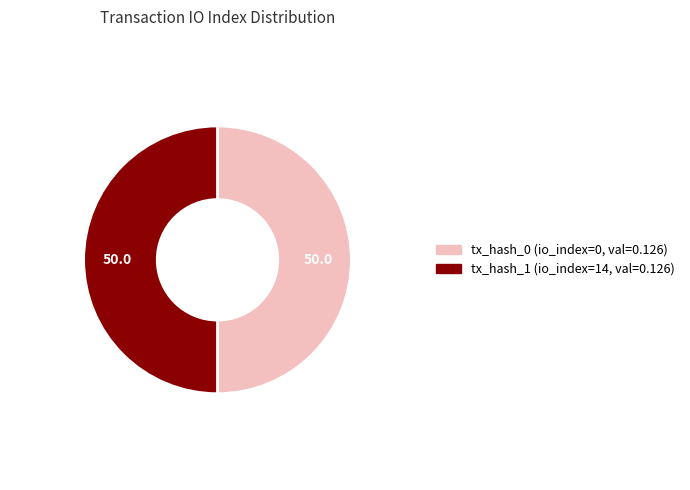

What is the ratio of the value at tx_hash_1 to the value at tx_hash_0?

1.0